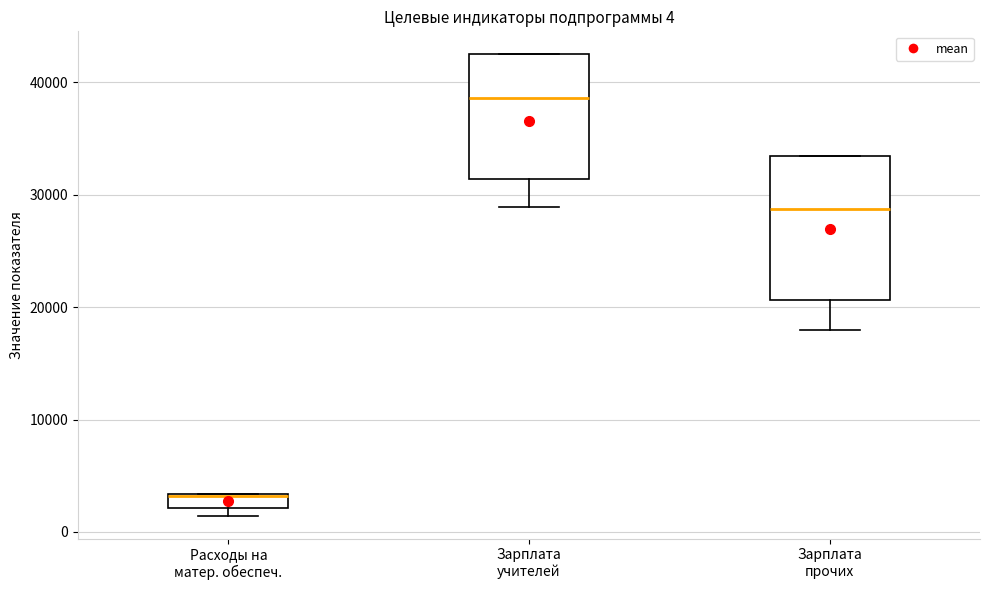

Which box is the tallest, from its lower edge to its upper edge?

Зарплата прочих